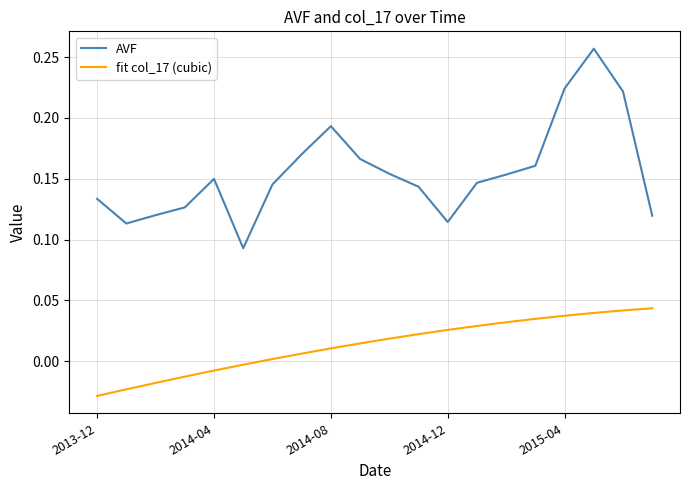

How many negative values does the fit col_17 (cubic) series have?

6